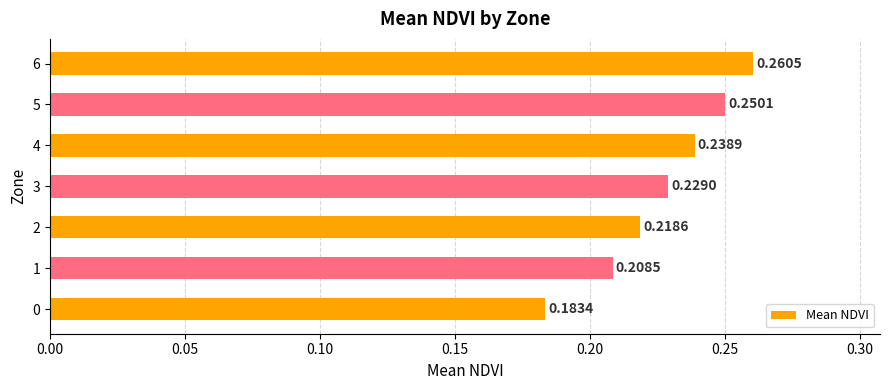

List the labels in order of value, smallest first.

0, 1, 2, 3, 4, 5, 6